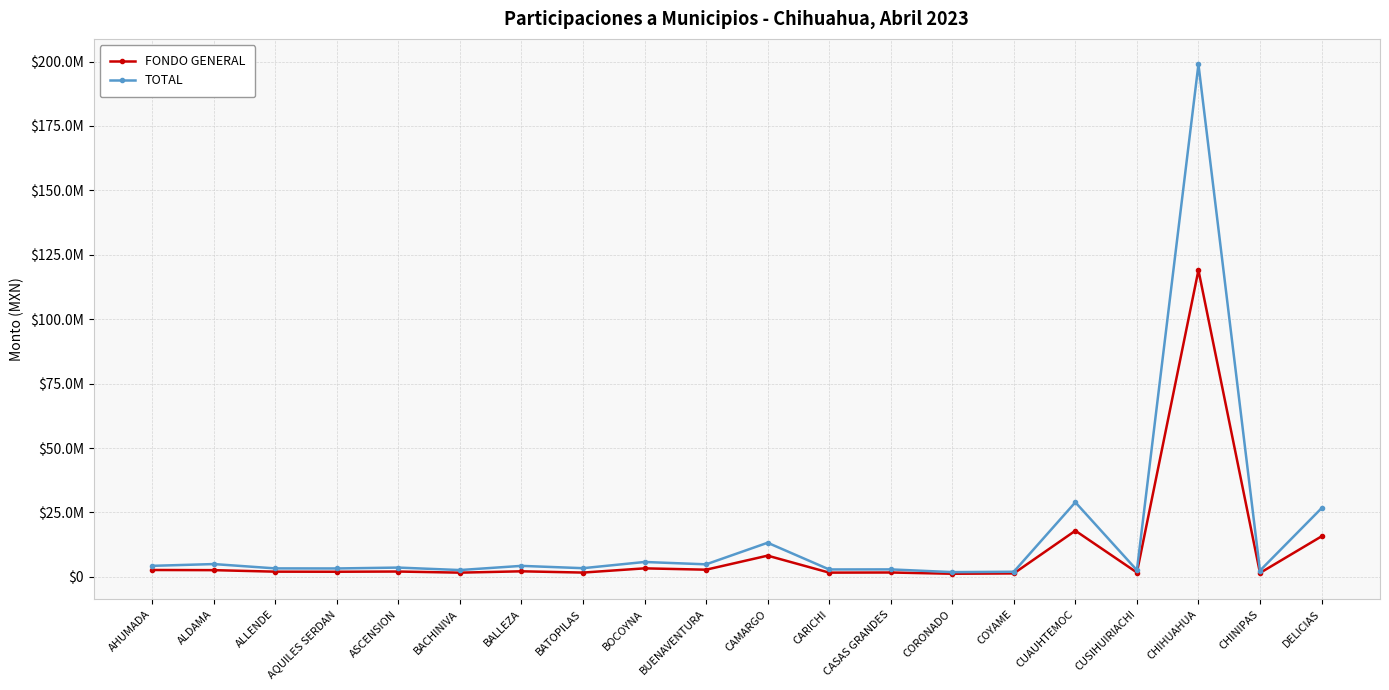

Does the chart have visible grid lines?

Yes